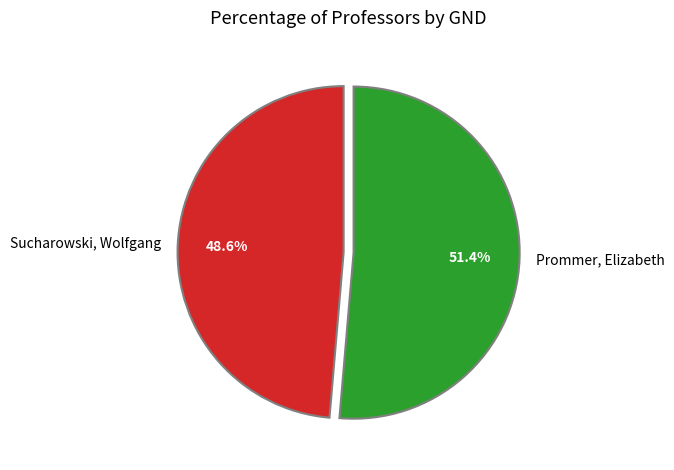

How many slices are in this pie chart?

2